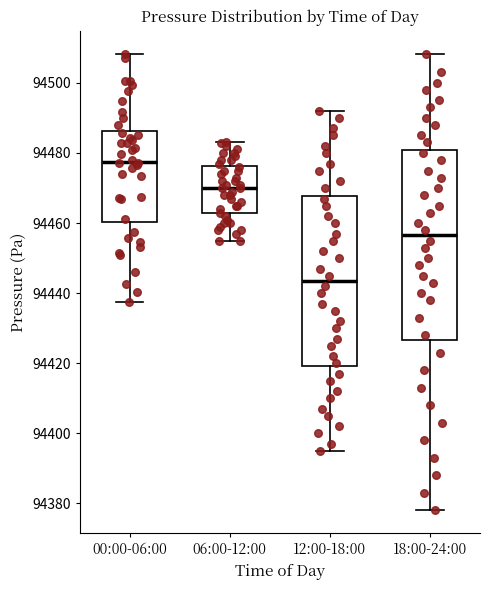

Where is the upper edge of the box for 18:00-24:00 on the y-axis? The values are not printed on the chart, so give them approximately, as read against the axis.

94480